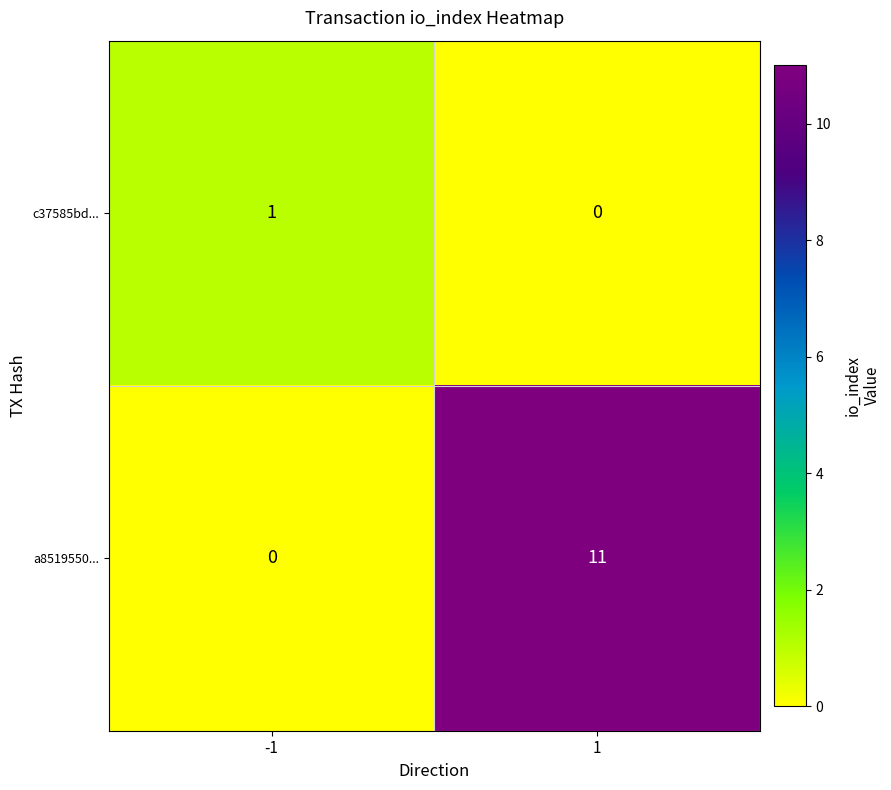

At which category is the sum across all series the highest?

1